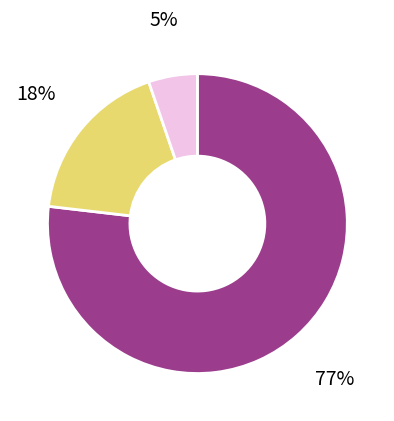

Does any single category account for the majority?

Yes